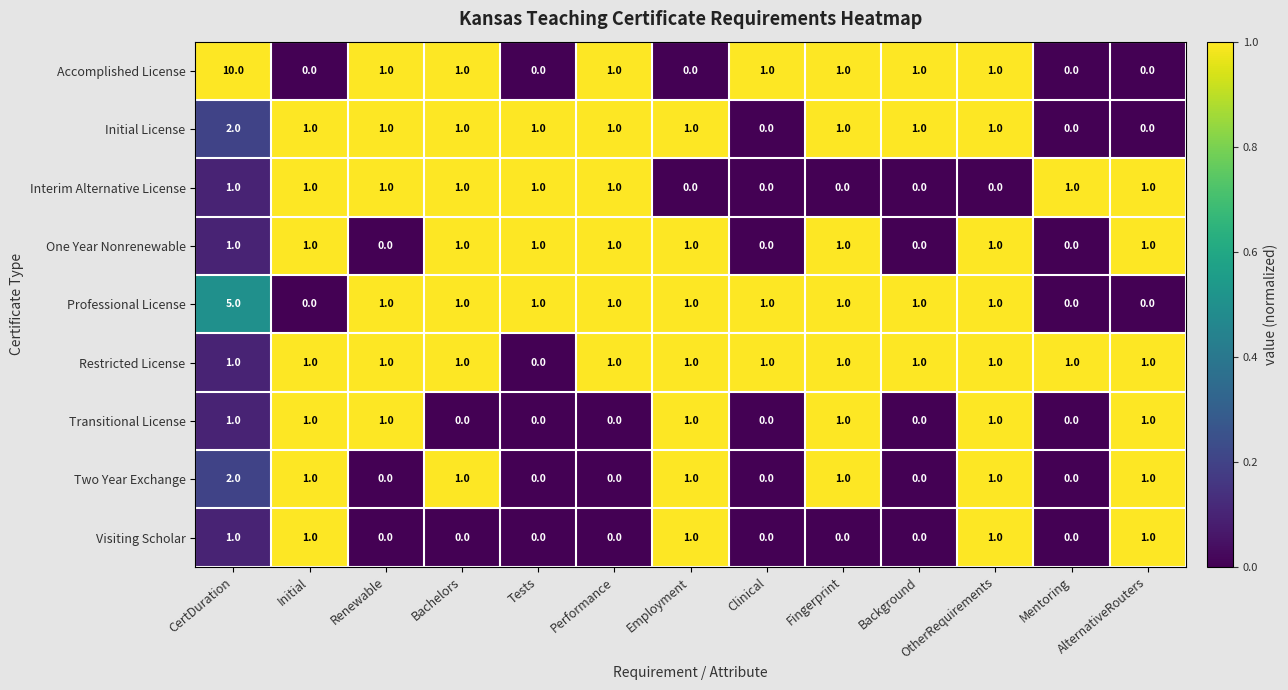

What is the difference between the maximum and minimum values in the Accomplished License series?

10